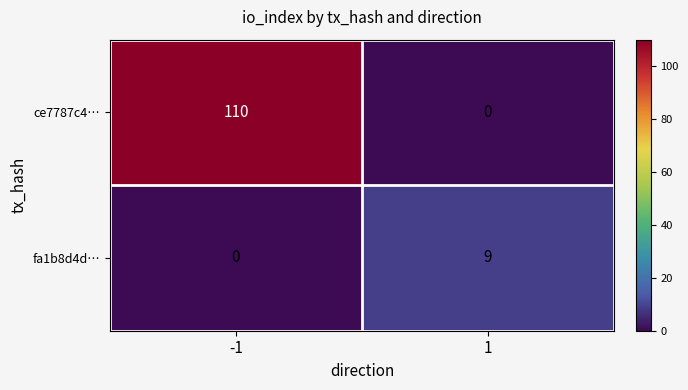

What is the greatest value displayed?

110